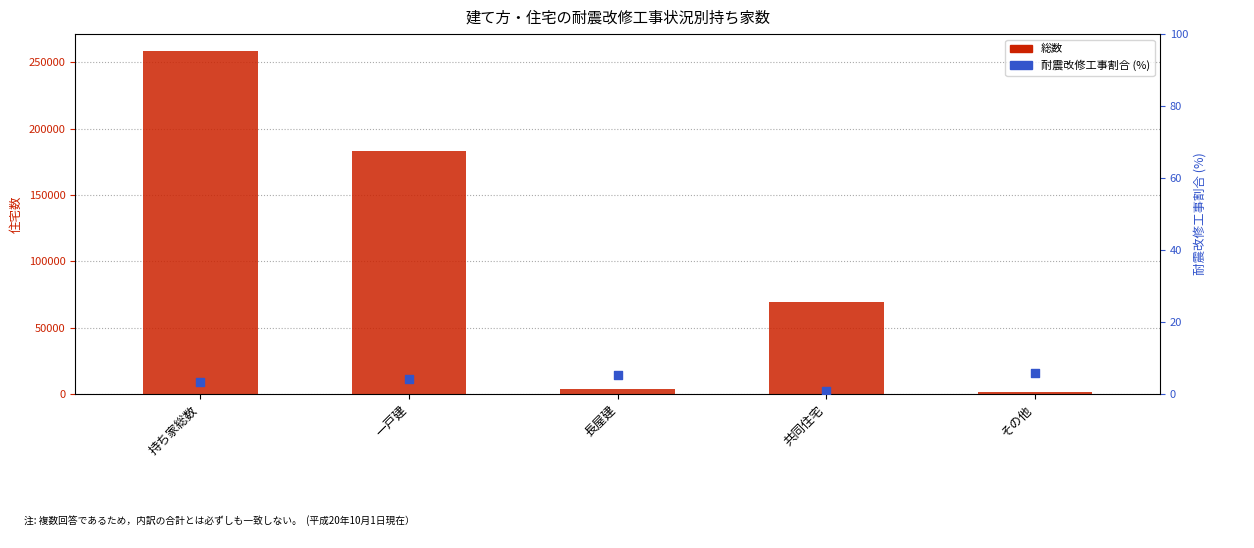

Which series has the largest total across all categories?

総数